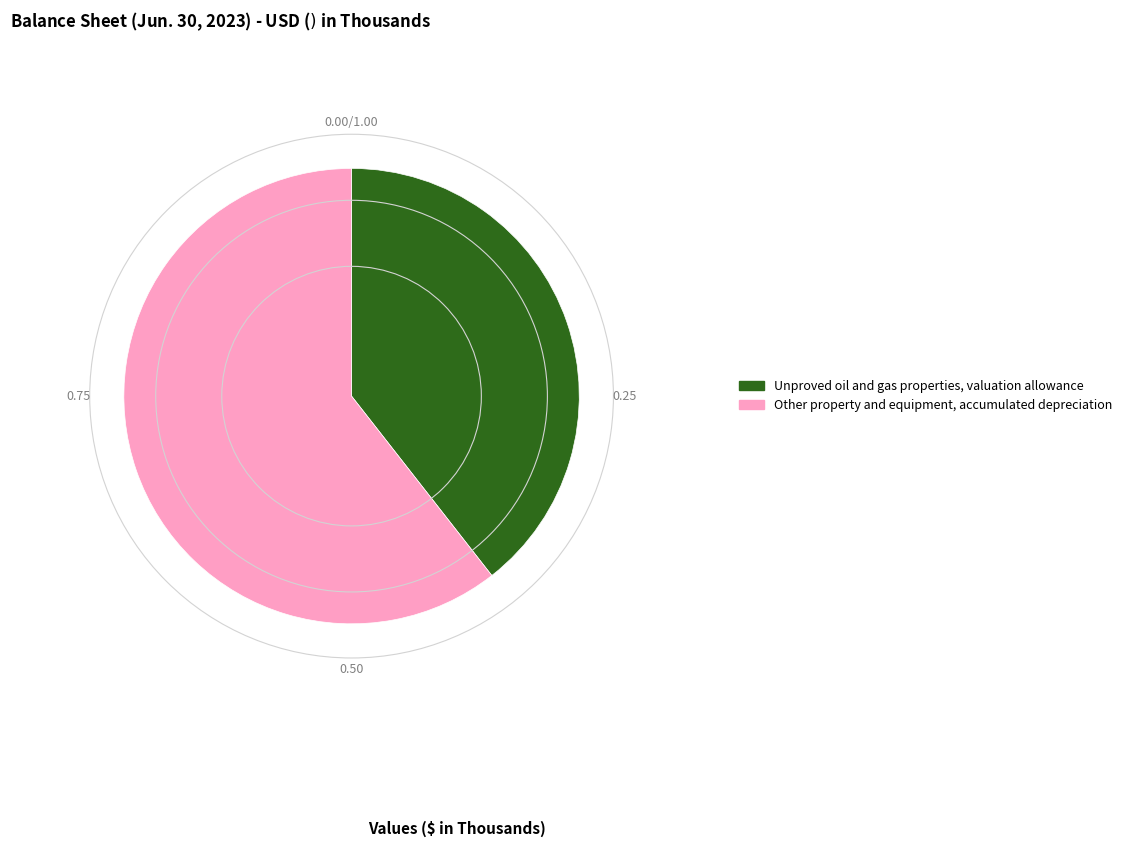

Which category has the biggest portion of the pie?

Other property and equipment, accumulated depreciation